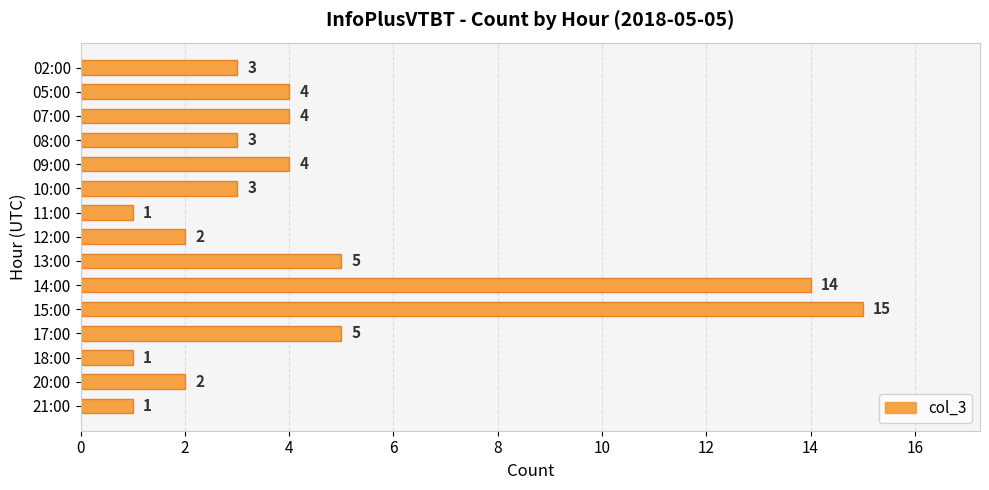

Reading top to bottom, list all the values displayed in this chart.

3	4	4	3	4	3	1	2	5	14	15	5	1	2	1